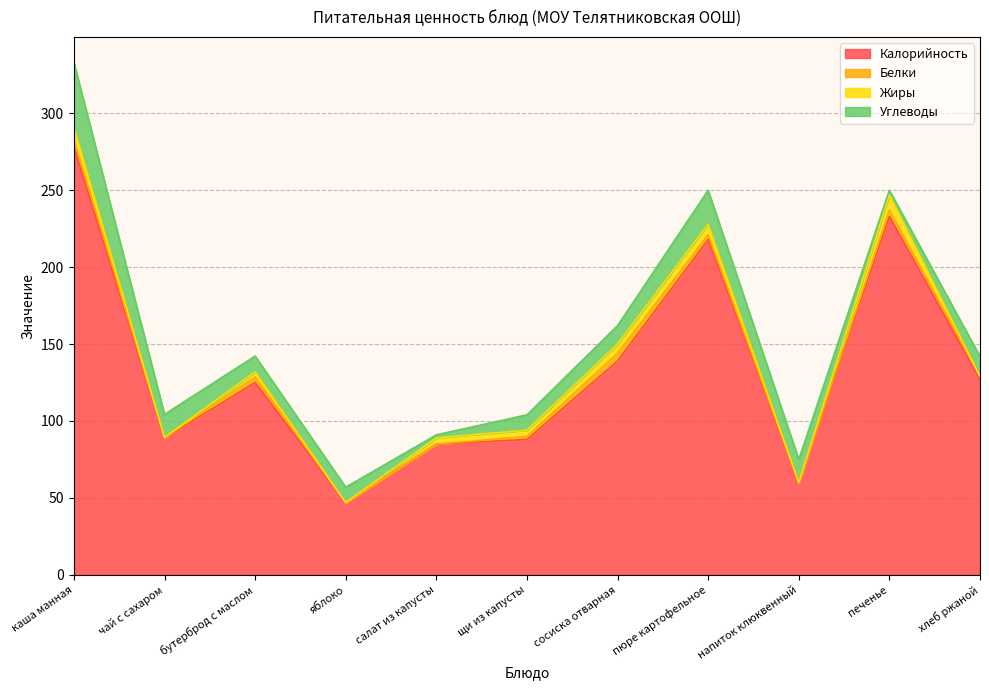

What is the spread (max minus min) of values at яблоко?

47.0